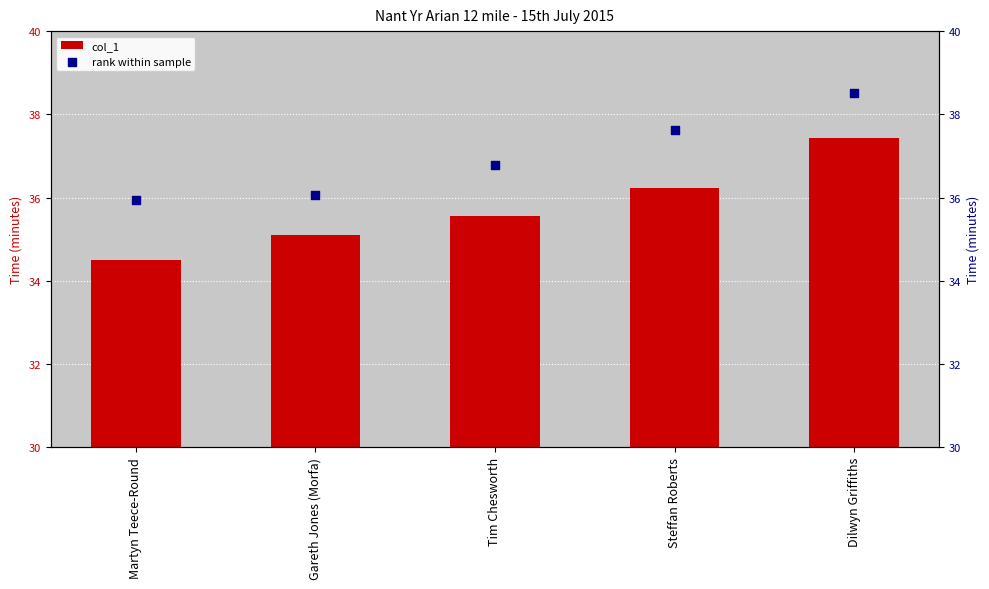

Which series has the largest total across all categories?

rank within sample